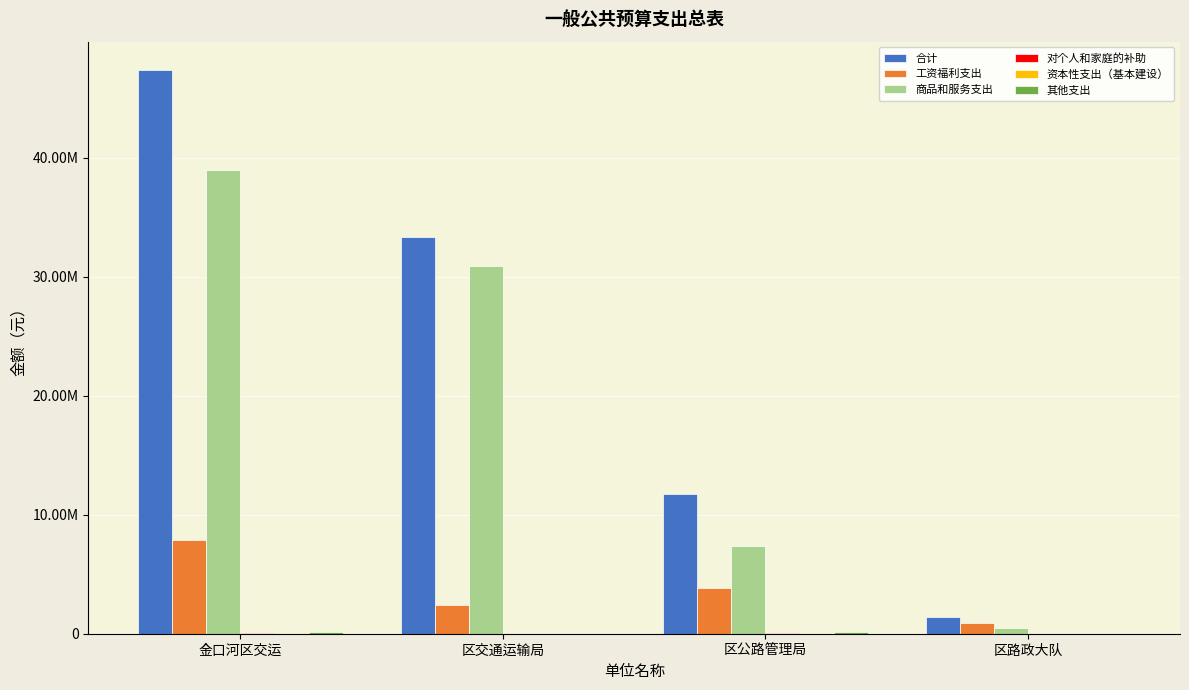

Are the bars horizontal?

No